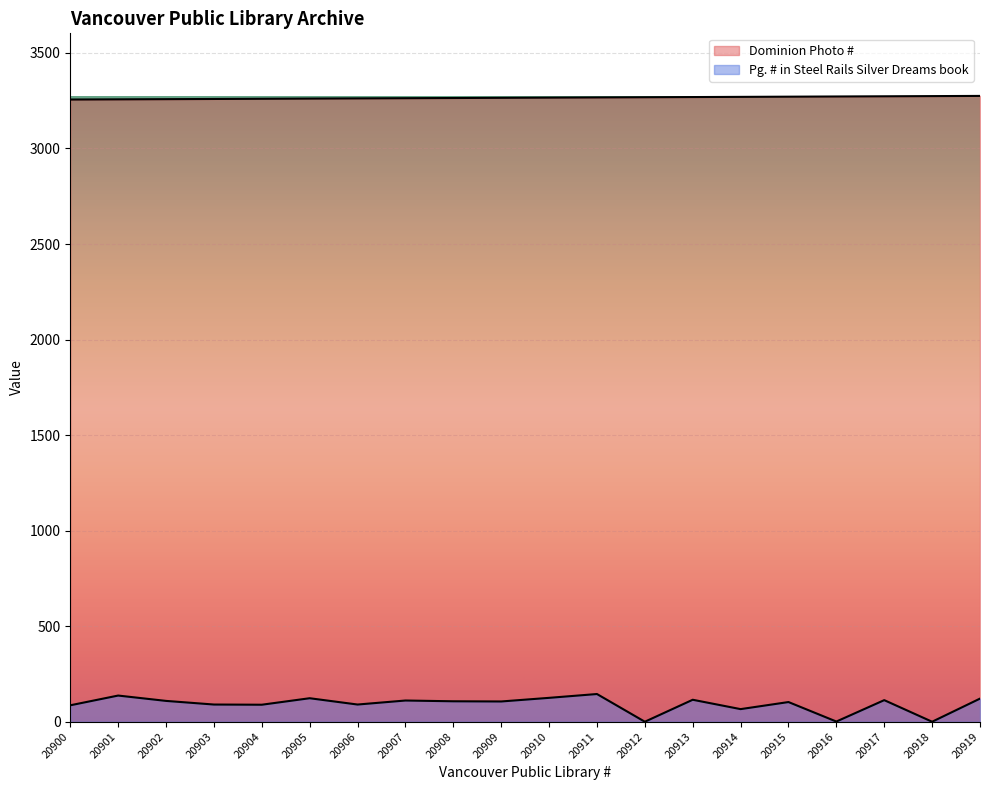

Is it true that Pg. # in Steel Rails Silver Dreams book equals 0 at 20912?

True